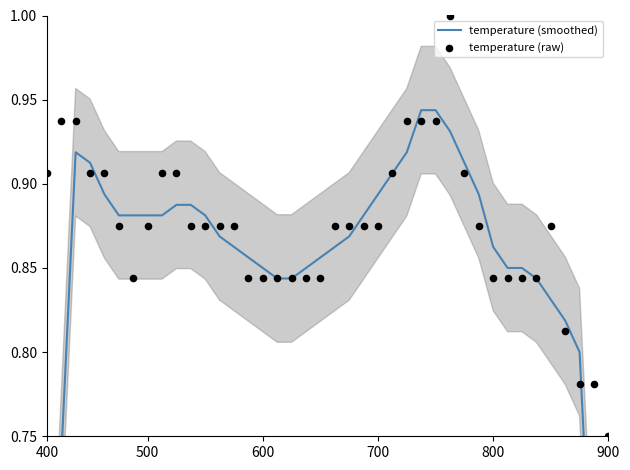

What are all the series names shown in the legend?

temperature (smoothed), temperature (raw)